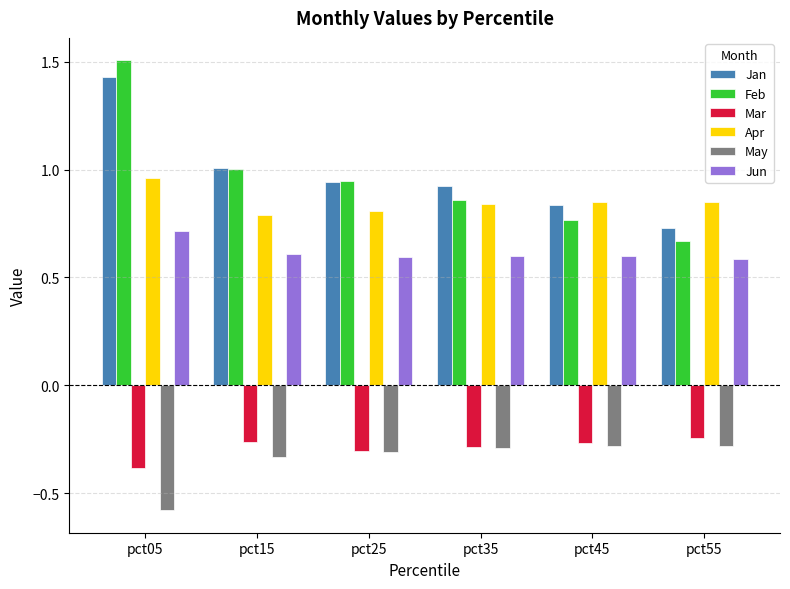

Which series has the largest range (max minus min)?

Feb